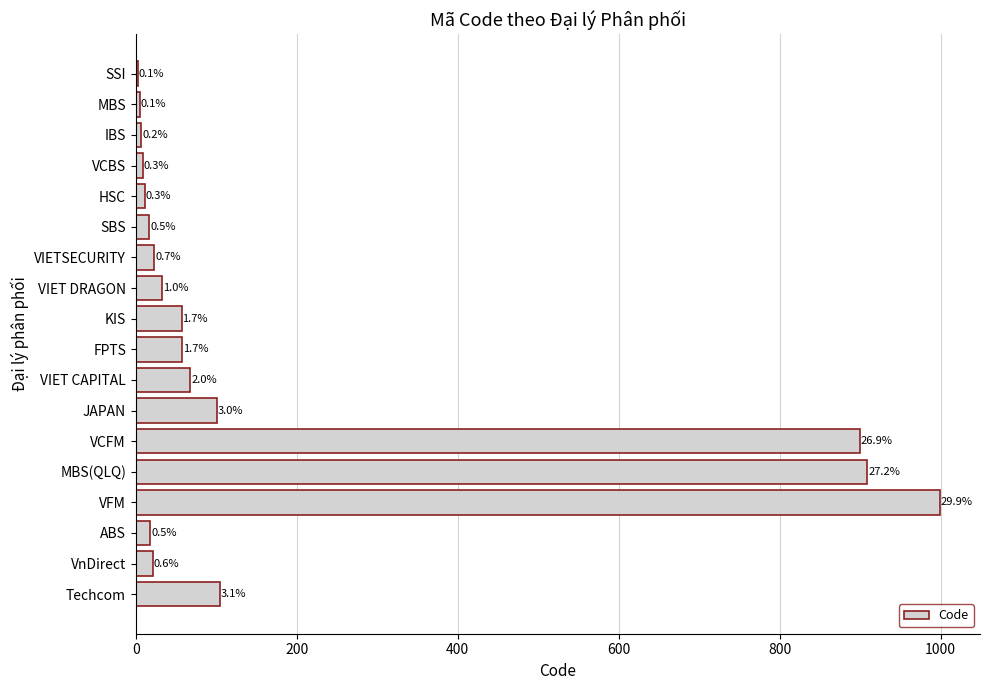

Are the bars horizontal?

Yes